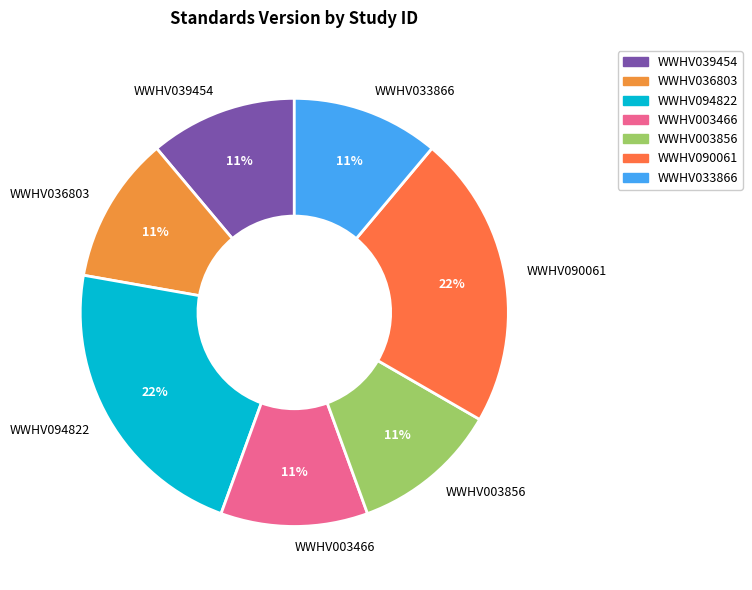

To the nearest percent, what percentage of the pie is WWHV094822?

22%